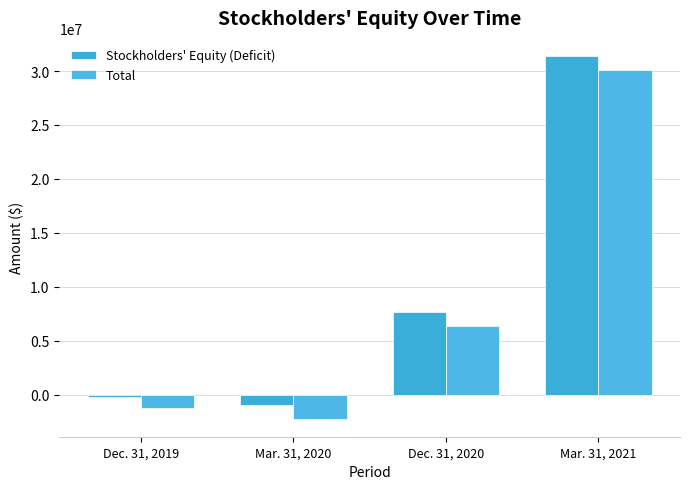

How many data points does each series have?

4